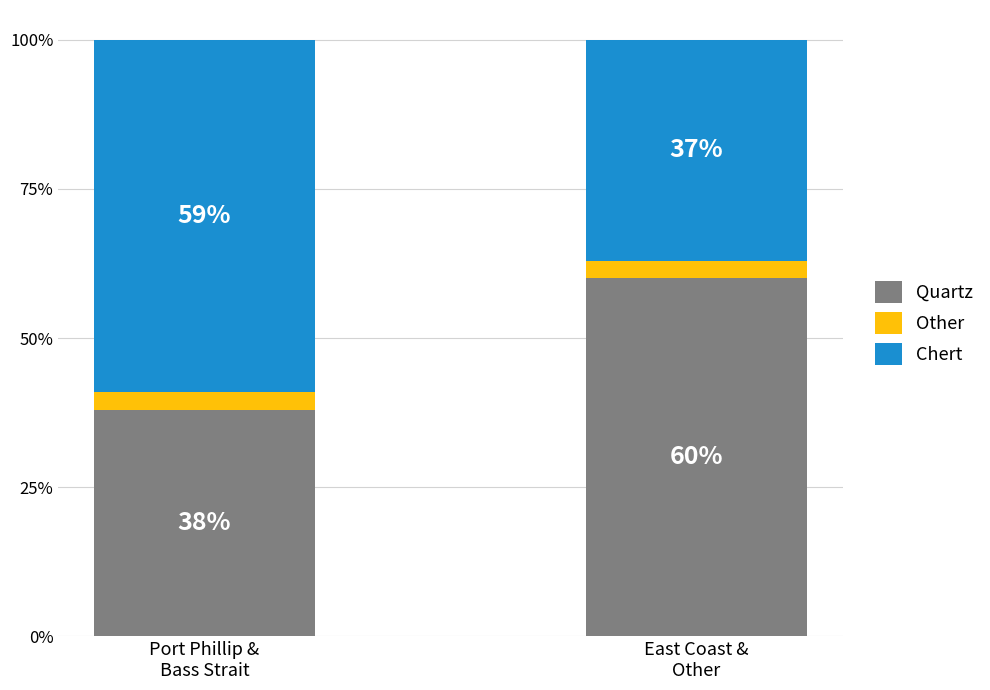

What is the average value of the Quartz series?

49